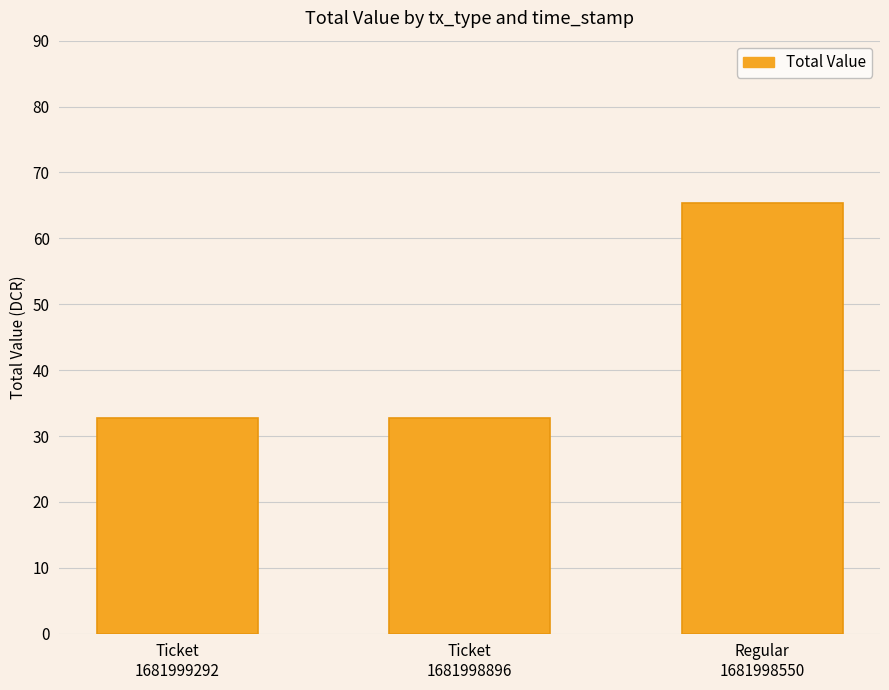

What position from the right is Regular
1681998550?

1